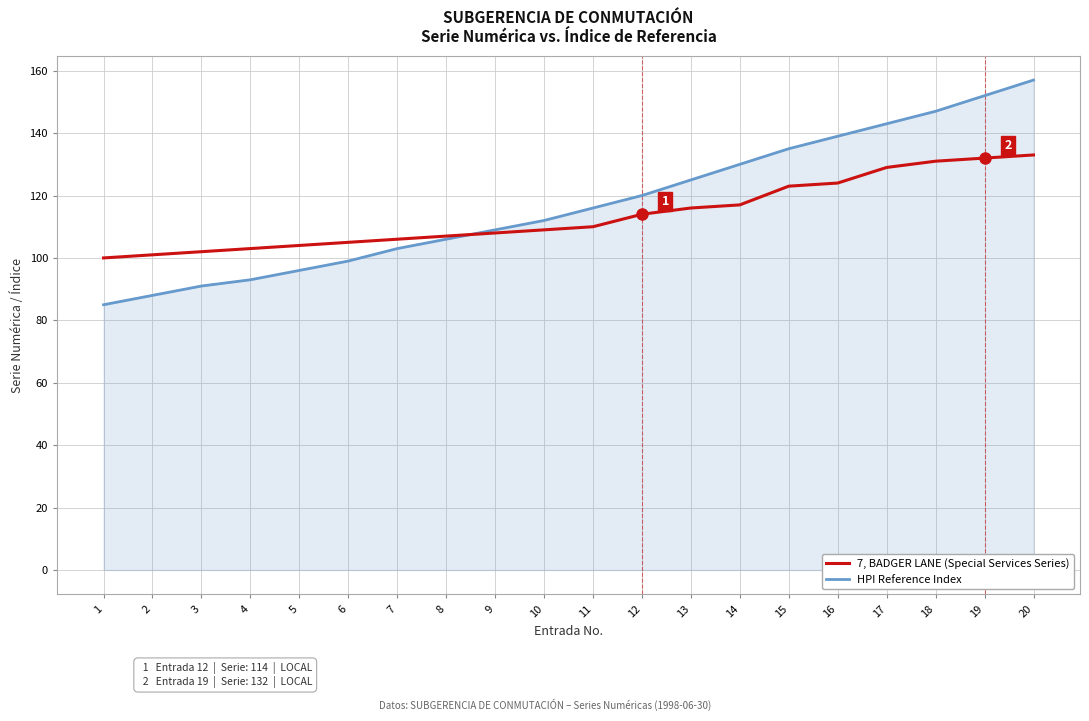

How many intersections are there between HPI Reference Index and 7, BADGER LANE (Special Services Series)?

1